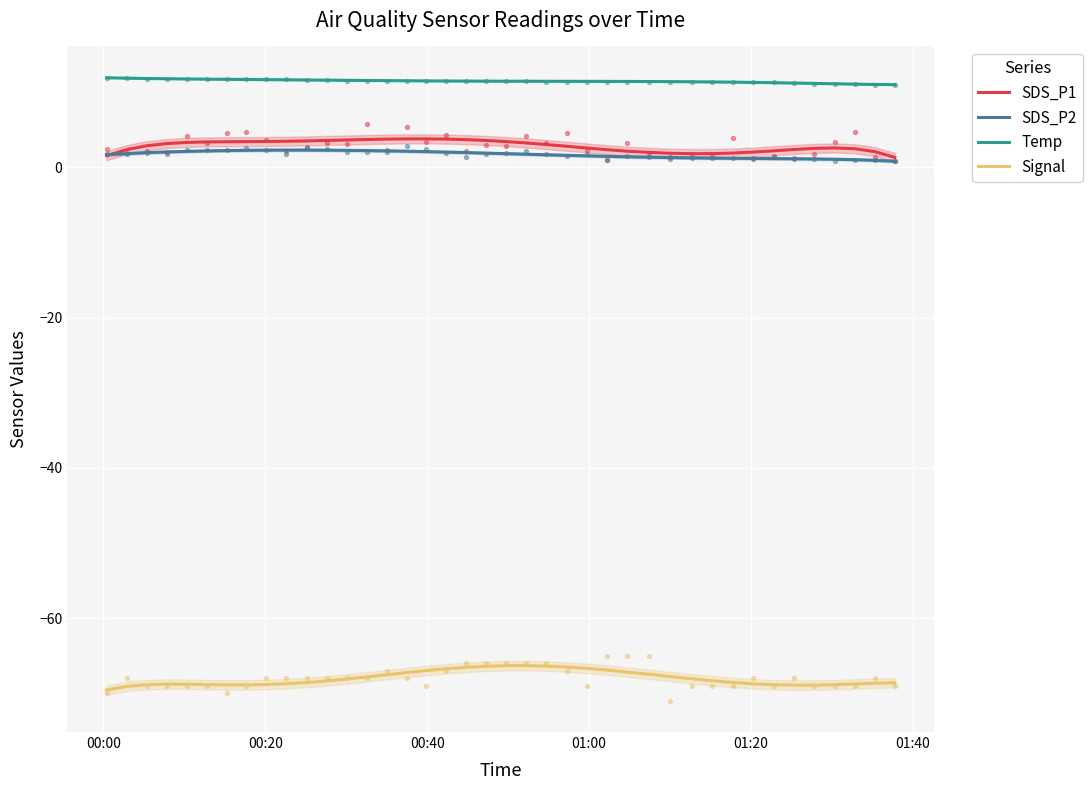

What are all the series names shown in the legend?

SDS_P1, SDS_P2, Temp, Signal